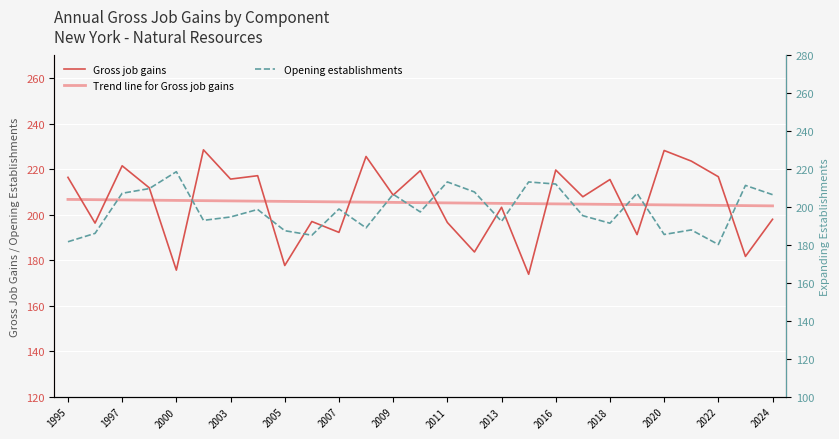

What is the total value across all series at 23?

615.8